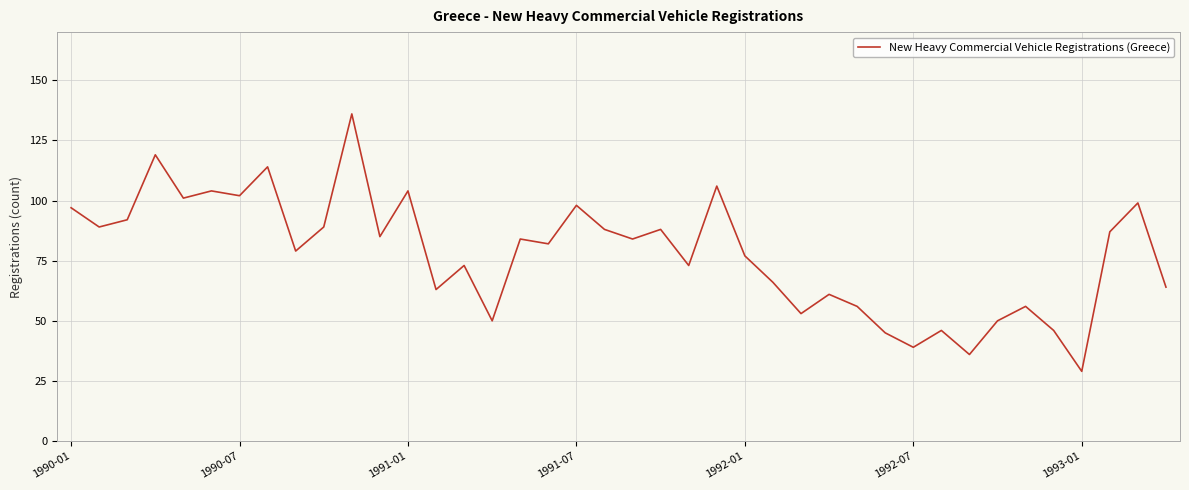

Reading left to right, transcribe all the data shown in this chart.

97	89	92	119	101	104	102	114	79	89	136	85	104	63	73	50	84	82	98	88	84	88	73	106	77	66	53	61	56	45	39	46	36	50	56	46	29	87	99	64